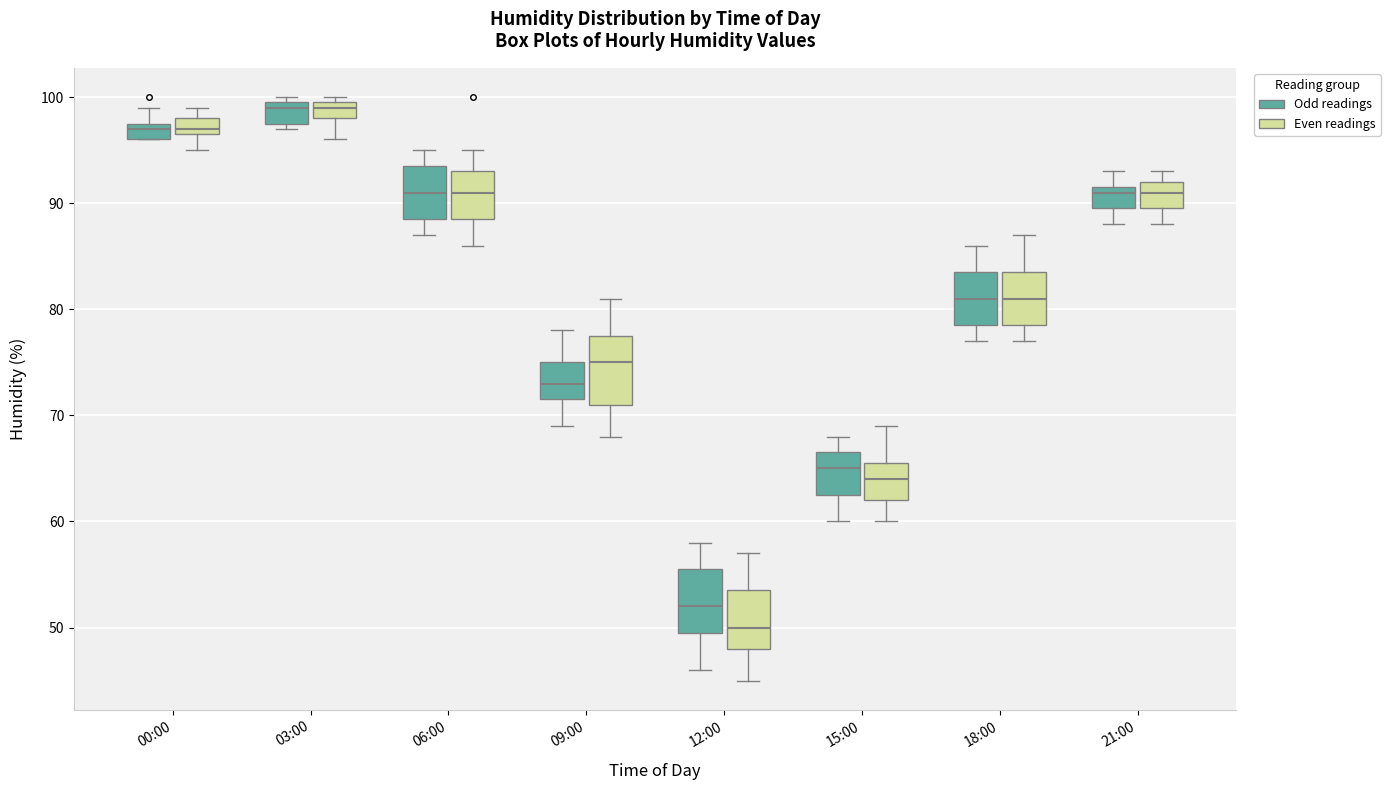

Reading left to right, transcribe this box plot: for each box, give where its median line is, the range the box spans, and where its two whiskers end, as read against the y-axis. The values are not printed on the chart, so give them approximately, as read against the axis.

00:00 (Odd readings): median 97, box 96 to 98, whiskers 96 to 99
00:00 (Even readings): median 97 (just above the box's lower edge), box 97 to 98, whiskers 95 to 99
03:00 (Odd readings): median 99, box 98 to 100, whiskers 97 to 100 (just above the box's upper edge)
03:00 (Even readings): median 99, box 98 to 100, whiskers 96 to 100 (just above the box's upper edge)
06:00 (Odd readings): median 91, box 89 to 94, whiskers 87 to 95
06:00 (Even readings): median 91, box 89 to 93, whiskers 86 to 95
09:00 (Odd readings): median 73, box 72 to 75, whiskers 69 to 78
09:00 (Even readings): median 75, box 71 to 78, whiskers 68 to 81
12:00 (Odd readings): median 52, box 50 to 56, whiskers 46 to 58
12:00 (Even readings): median 50, box 48 to 54, whiskers 45 to 57
15:00 (Odd readings): median 65, box 63 to 67, whiskers 60 to 68
15:00 (Even readings): median 64, box 62 to 66, whiskers 60 to 69
18:00 (Odd readings): median 81, box 79 to 84, whiskers 77 to 86
18:00 (Even readings): median 81, box 79 to 84, whiskers 77 to 87
21:00 (Odd readings): median 91, box 90 to 92, whiskers 88 to 93
21:00 (Even readings): median 91, box 90 to 92, whiskers 88 to 93